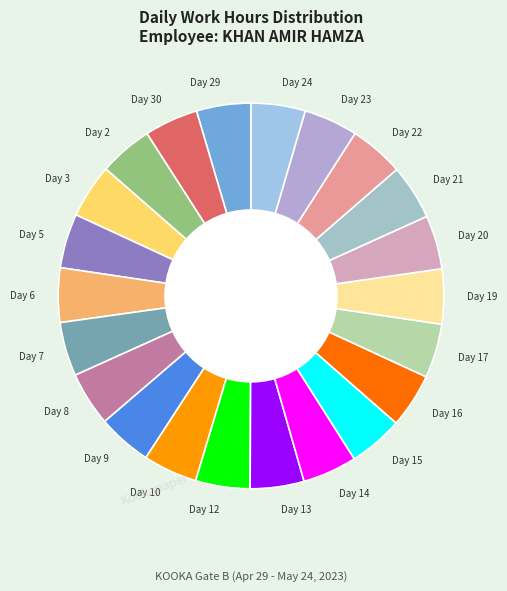

What is the largest slice in the pie chart?

Day 21